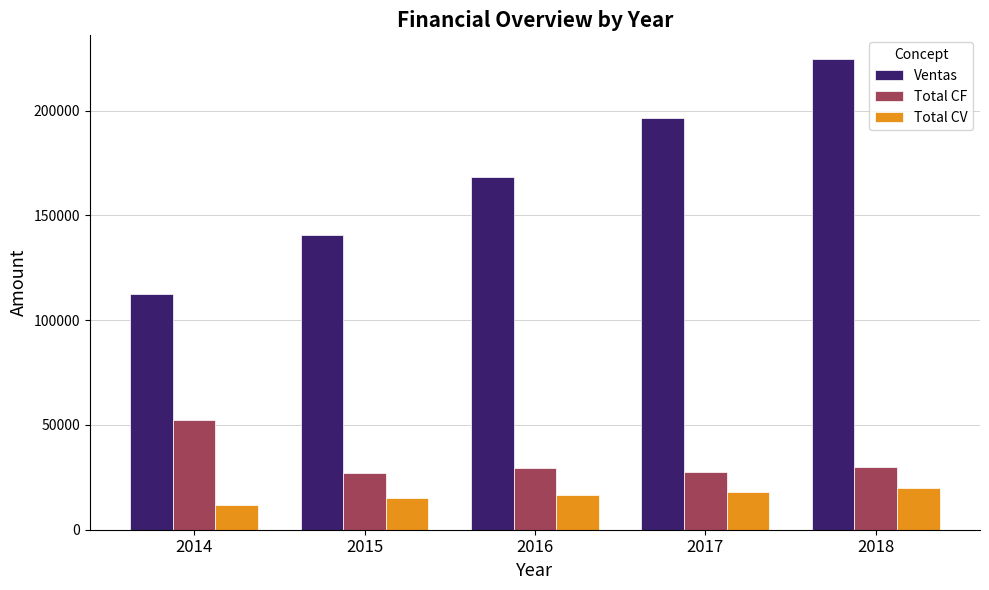

How many Ventas values are between 140400 and 196560?

3